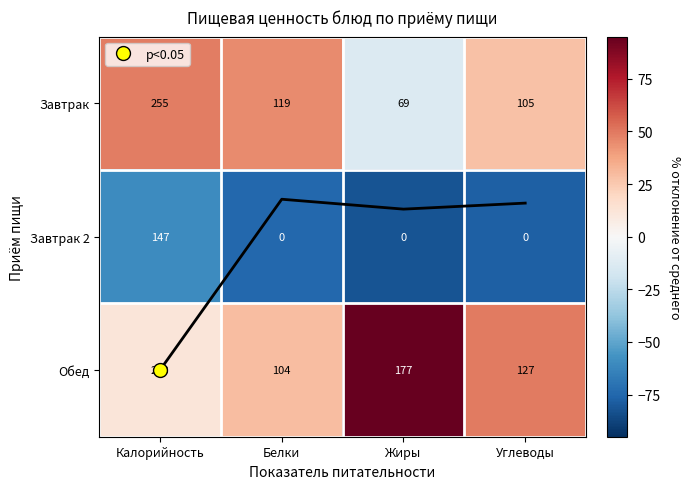

What is the sum of the Завтрак values at Углеводы and Белки?

72.3